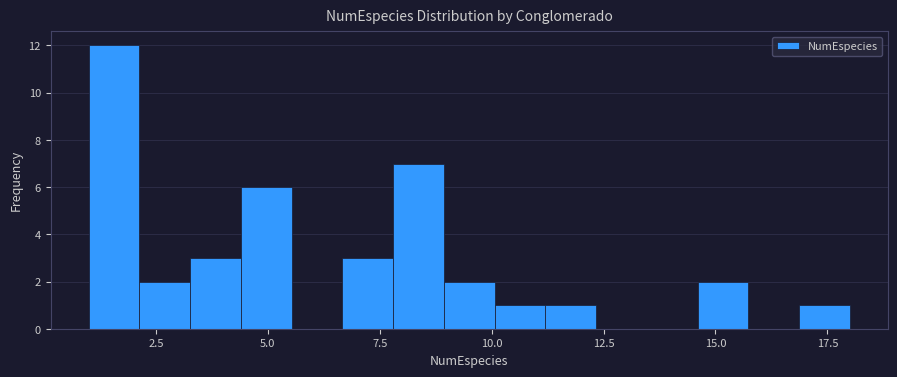

Read against the x-axis, roughly where is the centre of the tallest bar?

1.5